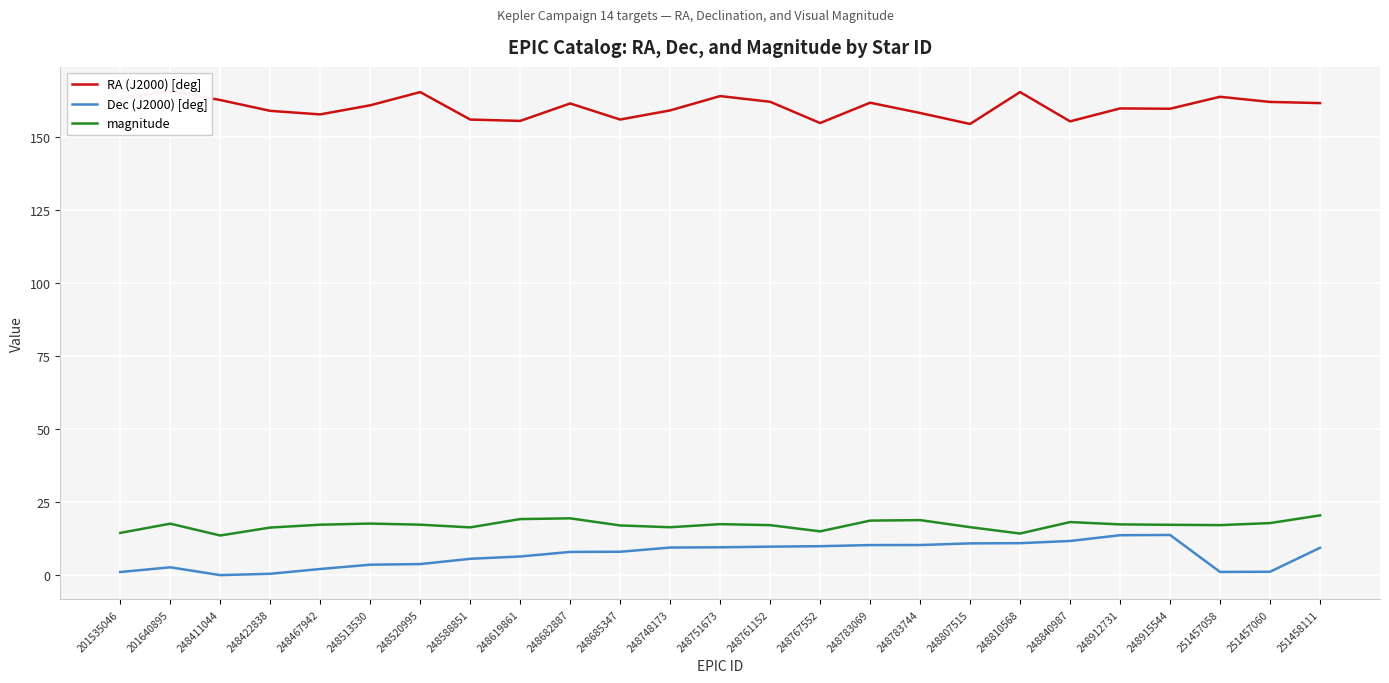

Where is Dec (J2000) [deg] nearest to the value 6?

248619861